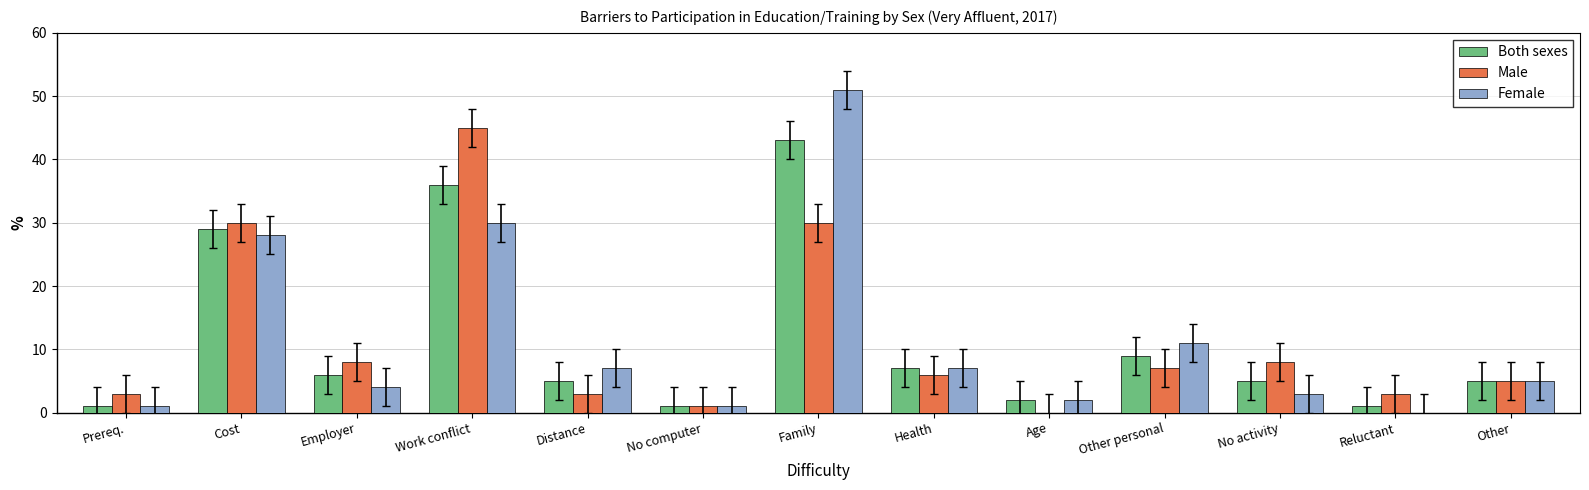

Where is Female nearest to the value 25?

Cost